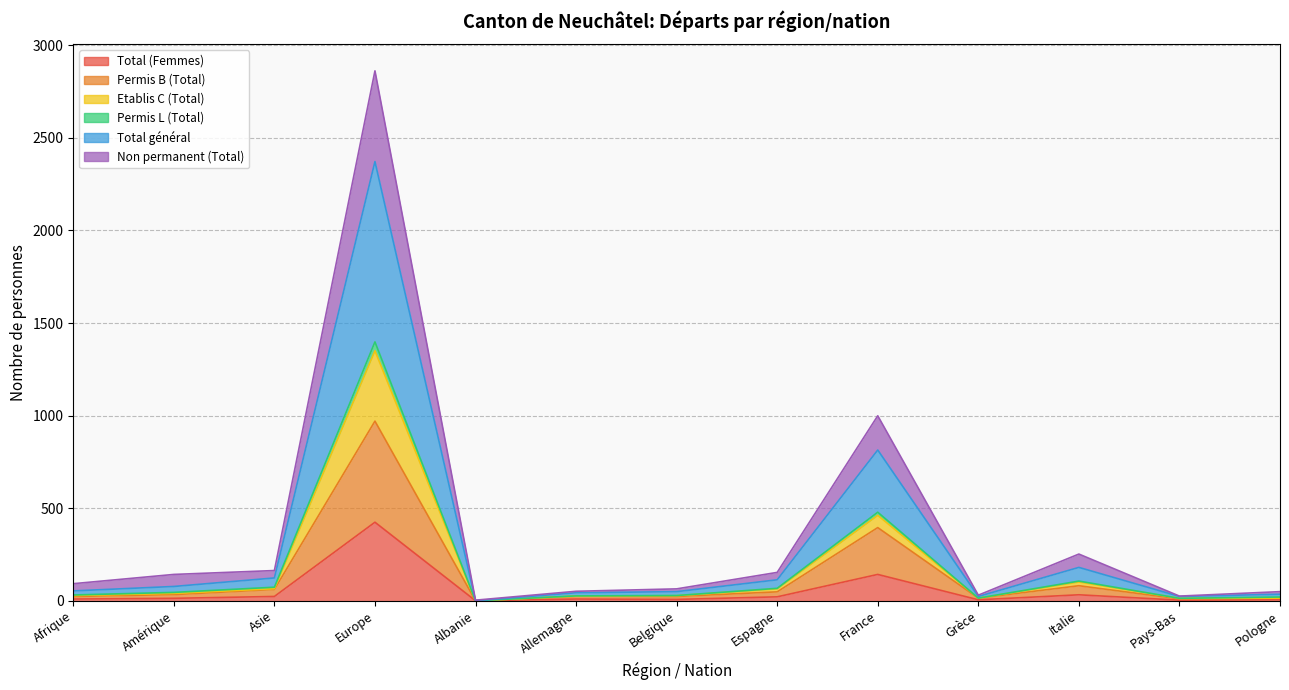

True or false: Permis L (Total) and Non permanent (Total) cross at least once.

False